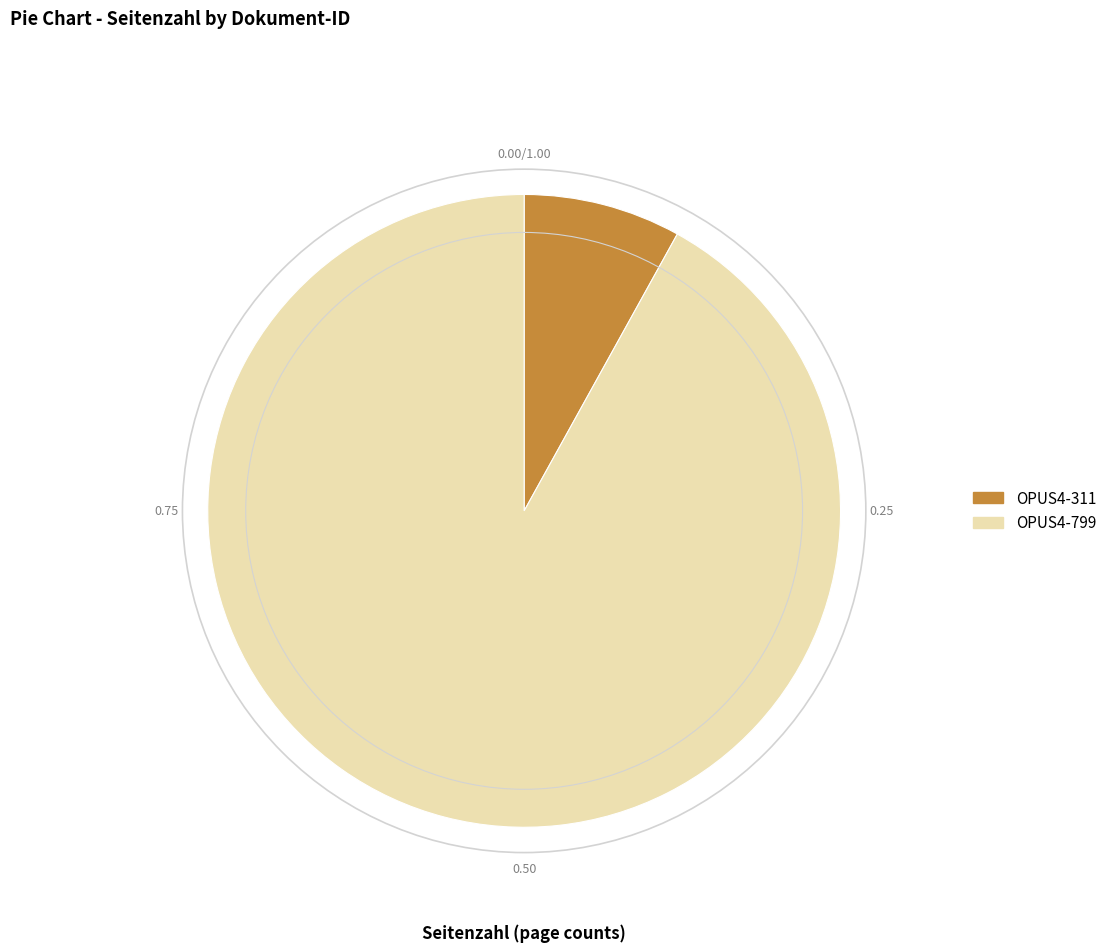

How many segments does this pie chart have?

2